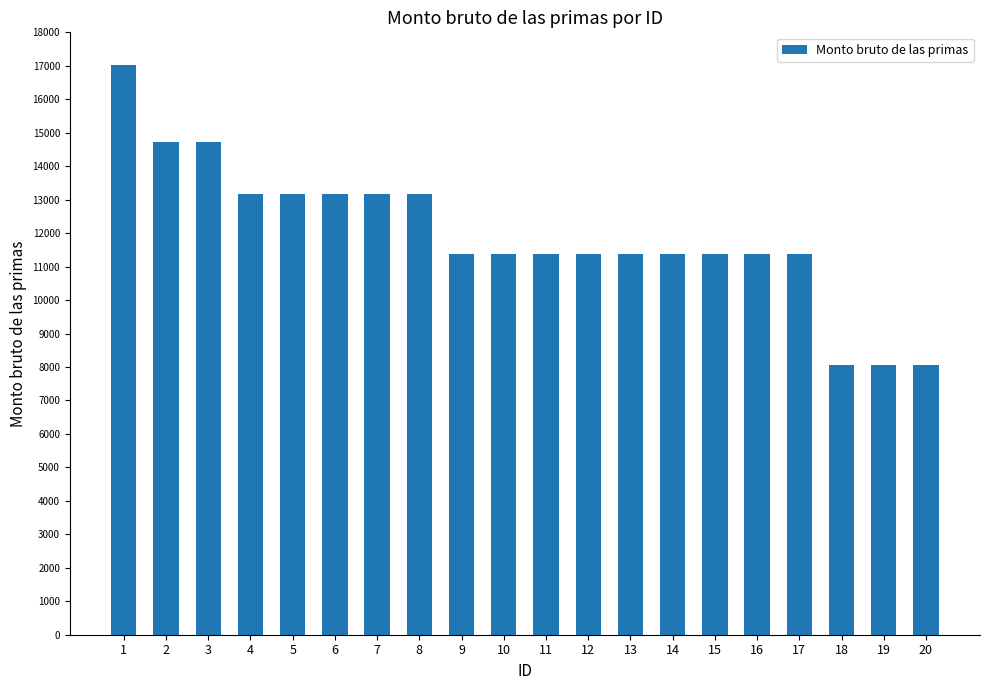

What is the difference between the maximum and second lowest values?

8962.2